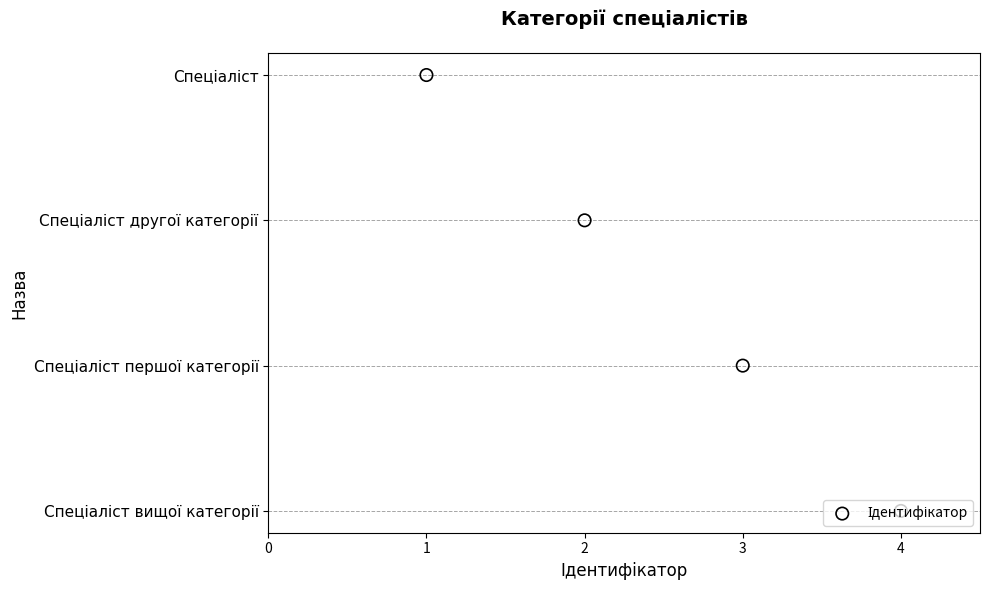

Approximately how many times larger is the value at 2 compared to 4?

0.3